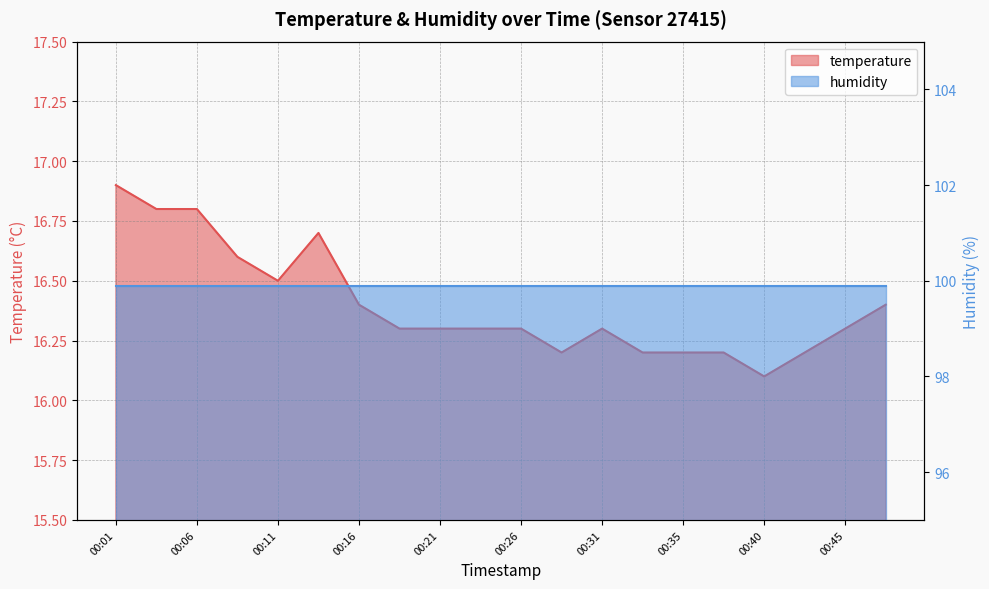

Does the chart display data point markers on the line(s)?

No